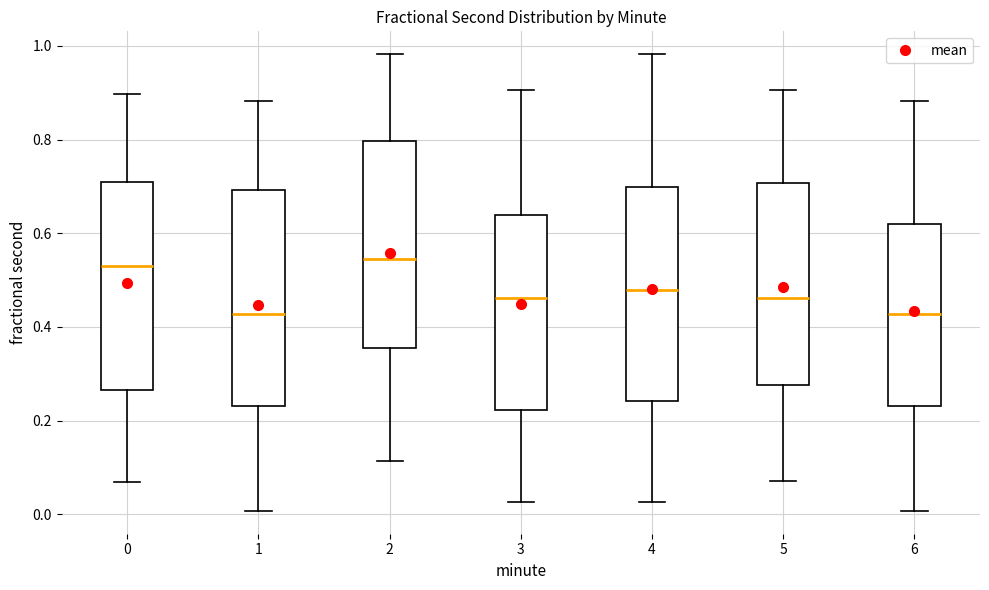

Reading left to right, transcribe this box plot: for each box, give where its median line is, the range the box spans, and where its two whiskers end, as read against the y-axis. The values are not printed on the chart, so give them approximately, as read against the axis.

0: median 0.54, box 0.26 to 0.70, whiskers 0.06 to 0.90
1: median 0.42, box 0.24 to 0.70, whiskers 0.00 to 0.88
2: median 0.54, box 0.36 to 0.80, whiskers 0.12 to 0.98
3: median 0.46, box 0.22 to 0.64, whiskers 0.02 to 0.90
4: median 0.48, box 0.24 to 0.70, whiskers 0.02 to 0.98
5: median 0.46, box 0.28 to 0.70, whiskers 0.08 to 0.90
6: median 0.42, box 0.24 to 0.62, whiskers 0.00 to 0.88